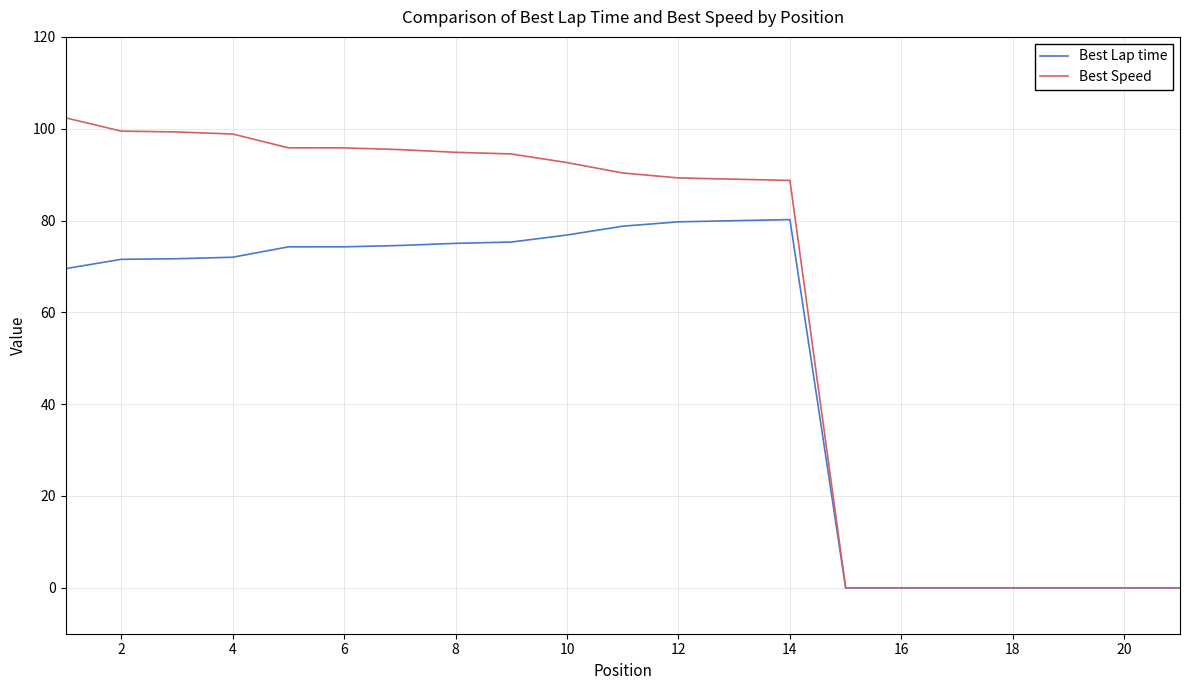

What is the maximum value for Best Lap time?

80.2